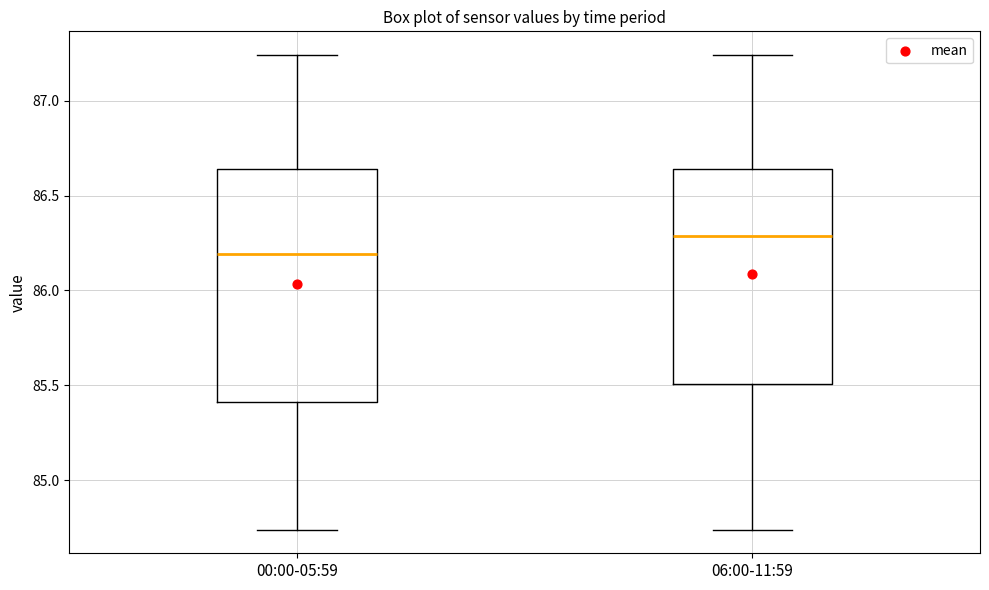

Reading left to right, transcribe this box plot: for each box, give where its median line is, the range the box spans, and where its two whiskers end, as read against the y-axis. The values are not printed on the chart, so give them approximately, as read against the axis.

00:00-05:59: median 86.20, box 85.40 to 86.65, whiskers 84.75 to 87.25
06:00-11:59: median 86.30, box 85.50 to 86.65, whiskers 84.75 to 87.25